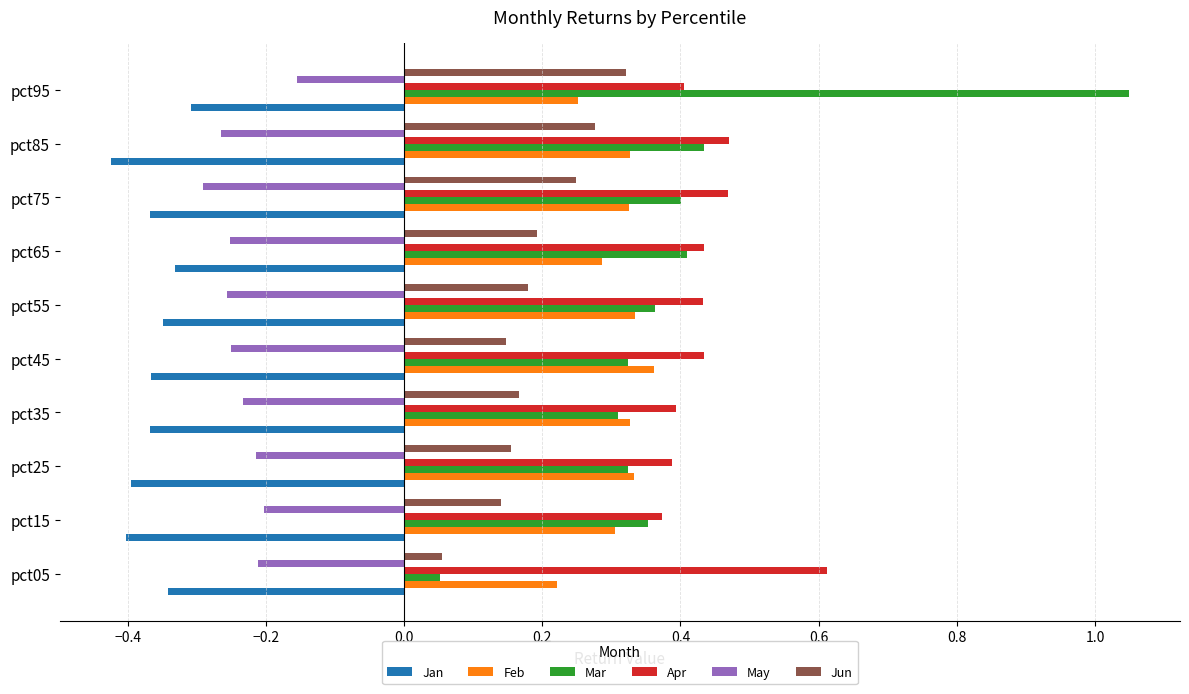

At which category is the sum across all series the highest?

pct95